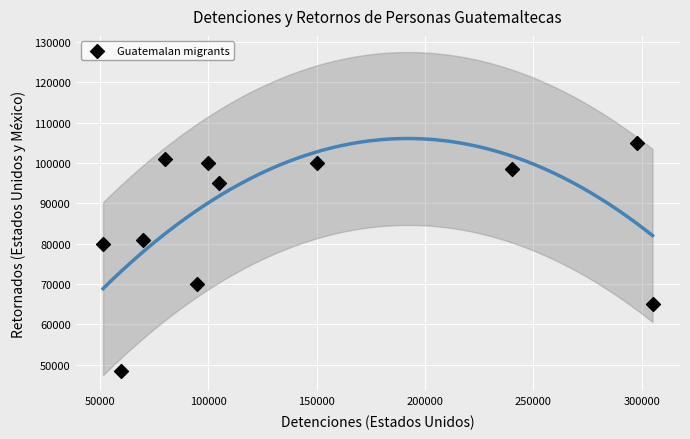

What Y value in the scatter plot is closest to 76750?

80000